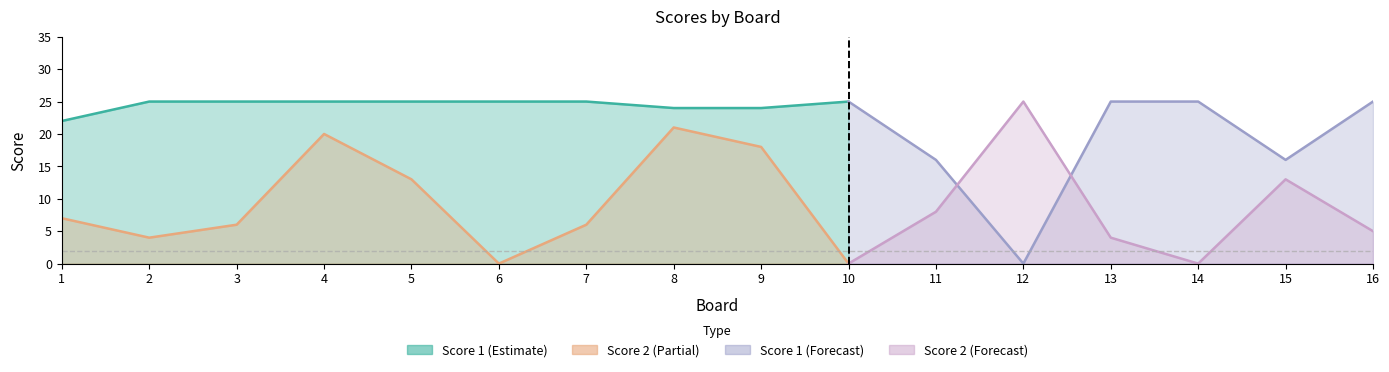

Is the value of Score 1 at 15 greater than the value of Score 2 at 13?

Yes